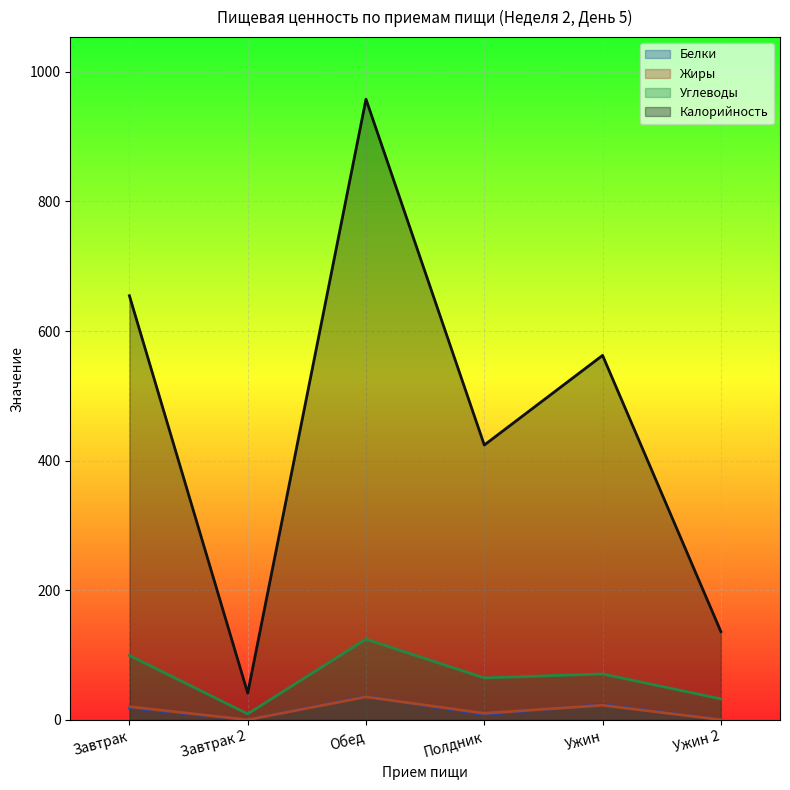

The value of Углеводы at Обед is 170.5. True or false?

False